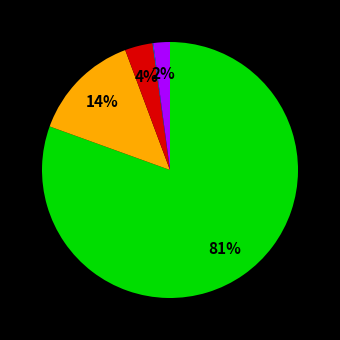

To the nearest percent, what is the difference between the largest and smallest slice percentages?

80%